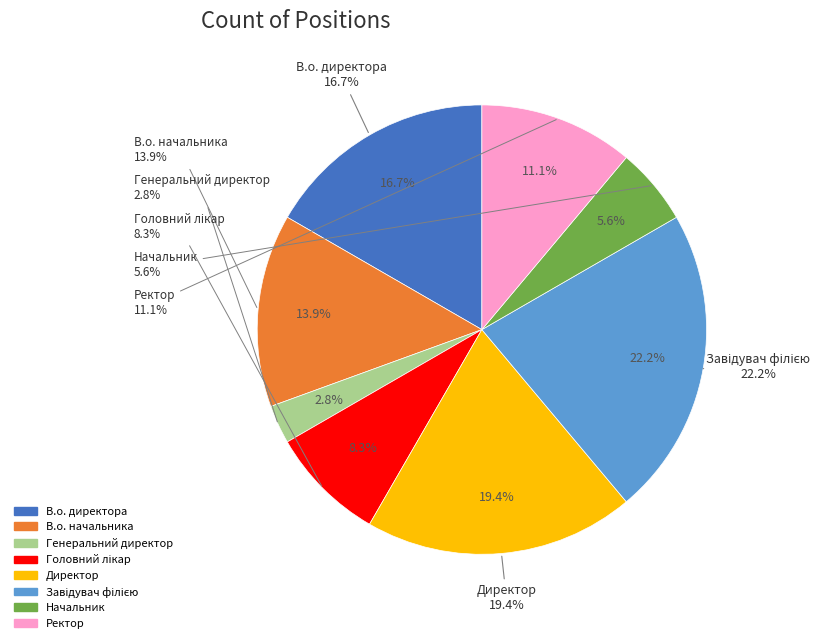

What percentage is the Начальник slice, to the nearest percent?

6%